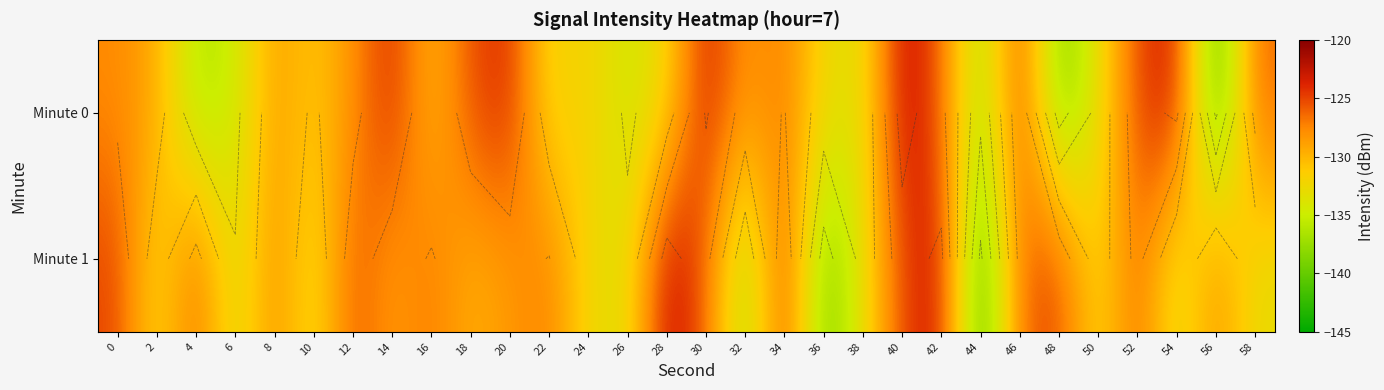

What is the total value across all series at 48?

-264.3